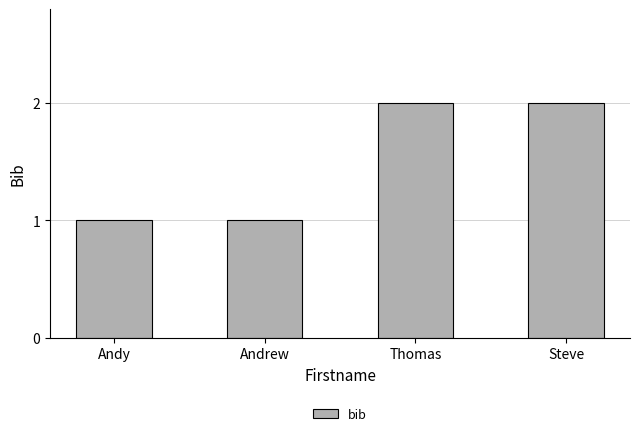

The chart shows a value of 2 at Andrew. True or false?

False